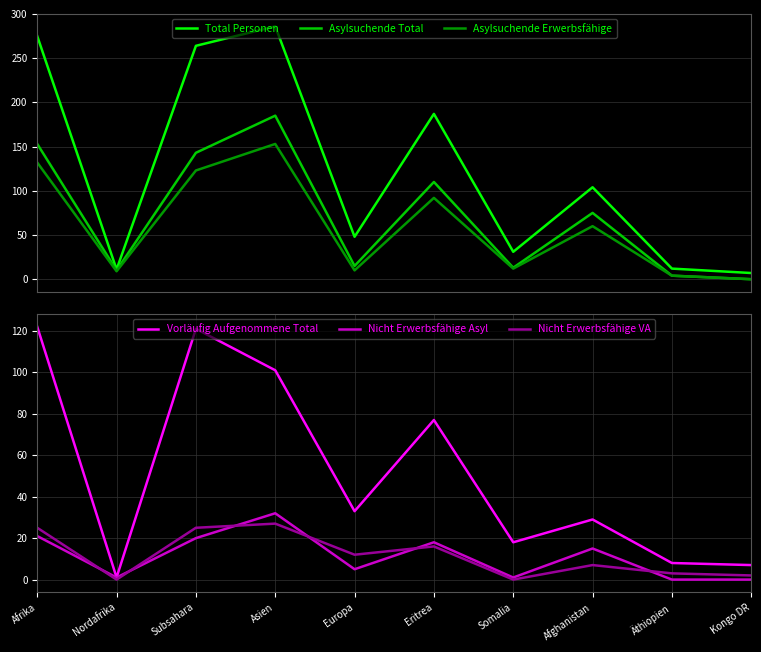

Where is the first local maximum for Nicht Erwerbsfähige VA?

Asien